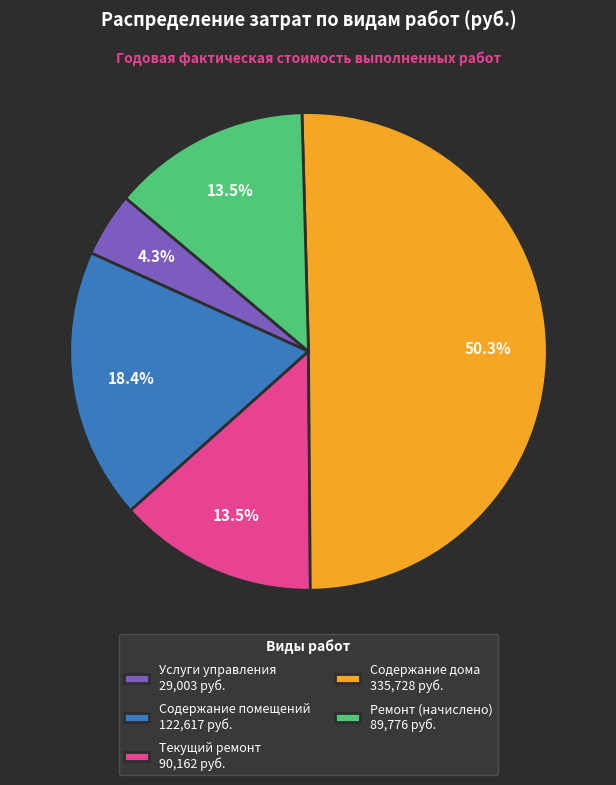

What percentage is NOT represented by Содержание дома 335,728 руб.?

49.7%